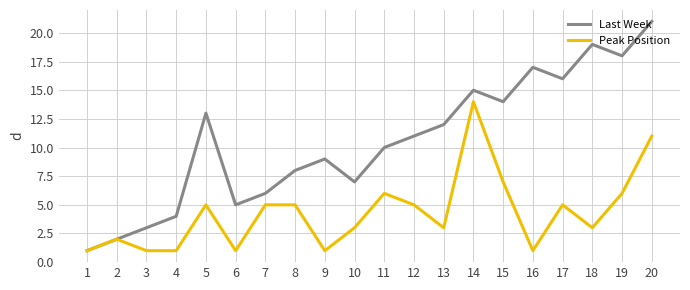

The Last Week series shows 24 at 19. True or false?

False